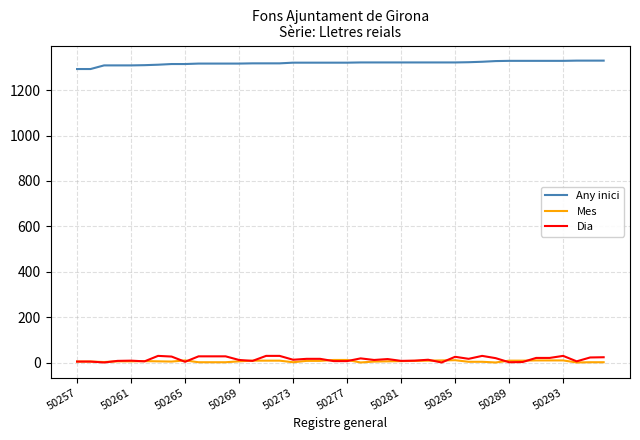

True or false: Any inici and Dia intersect in this chart.

False